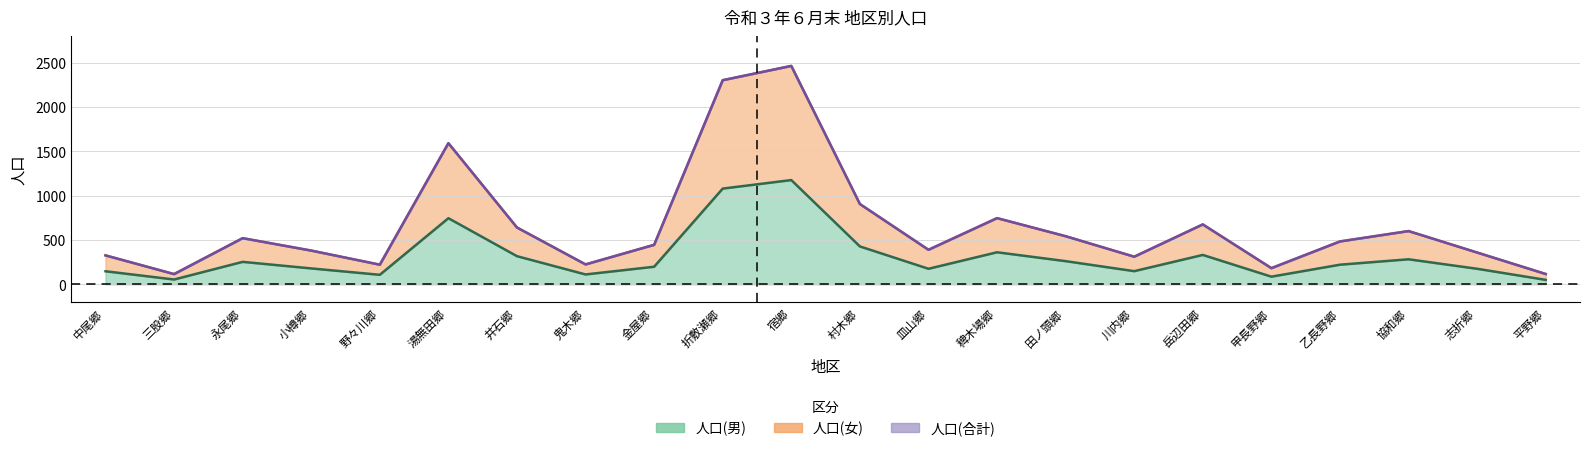

True or false: 人口(合計) and 人口(男) intersect in this chart.

False